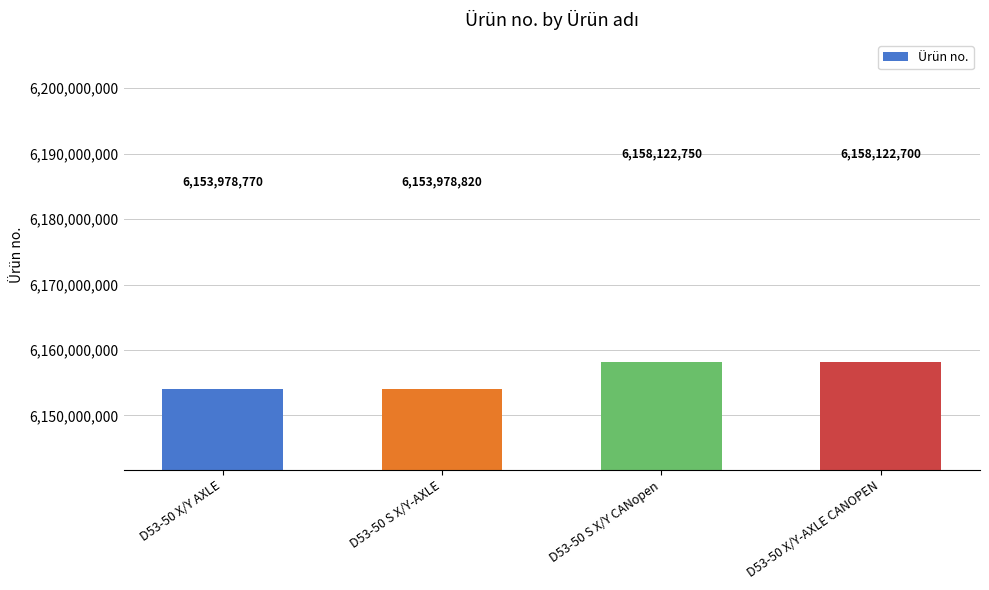

Rank the categories by value from highest to lowest.

D53-50 S X/Y CANopen, D53-50 X/Y-AXLE CANOPEN, D53-50 S X/Y-AXLE, D53-50 X/Y AXLE